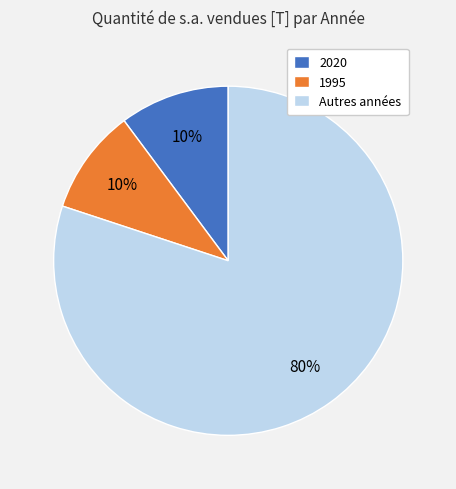

Which slice is the largest?

Autres années